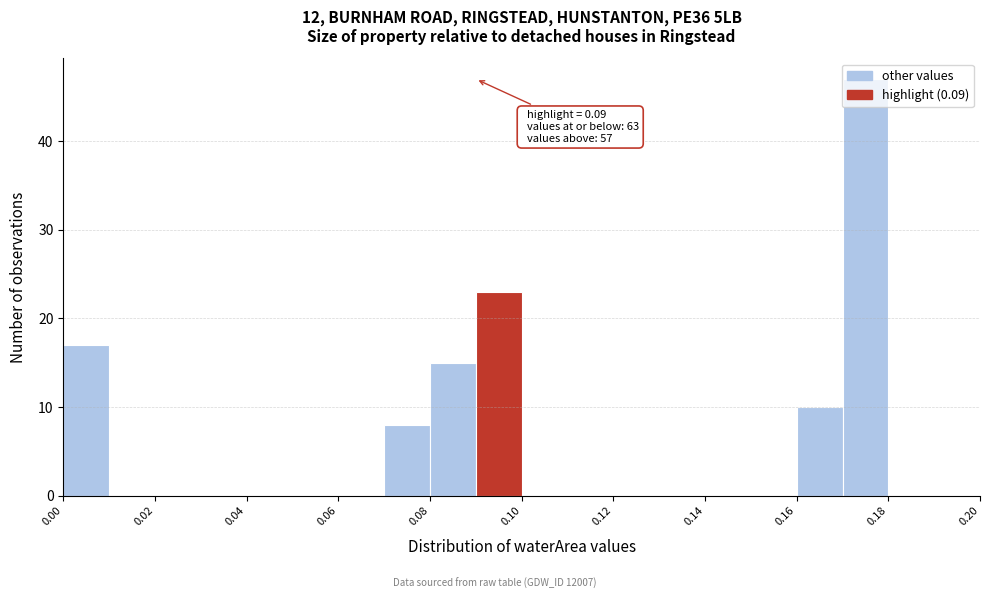

Which range on the x-axis has the tallest bar?

0.17 to 0.18